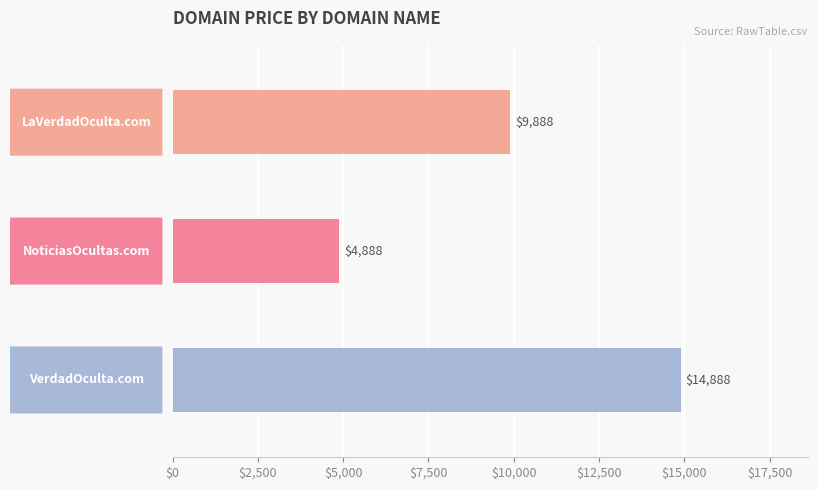

Count the values in the range 4888 to 14888.

3